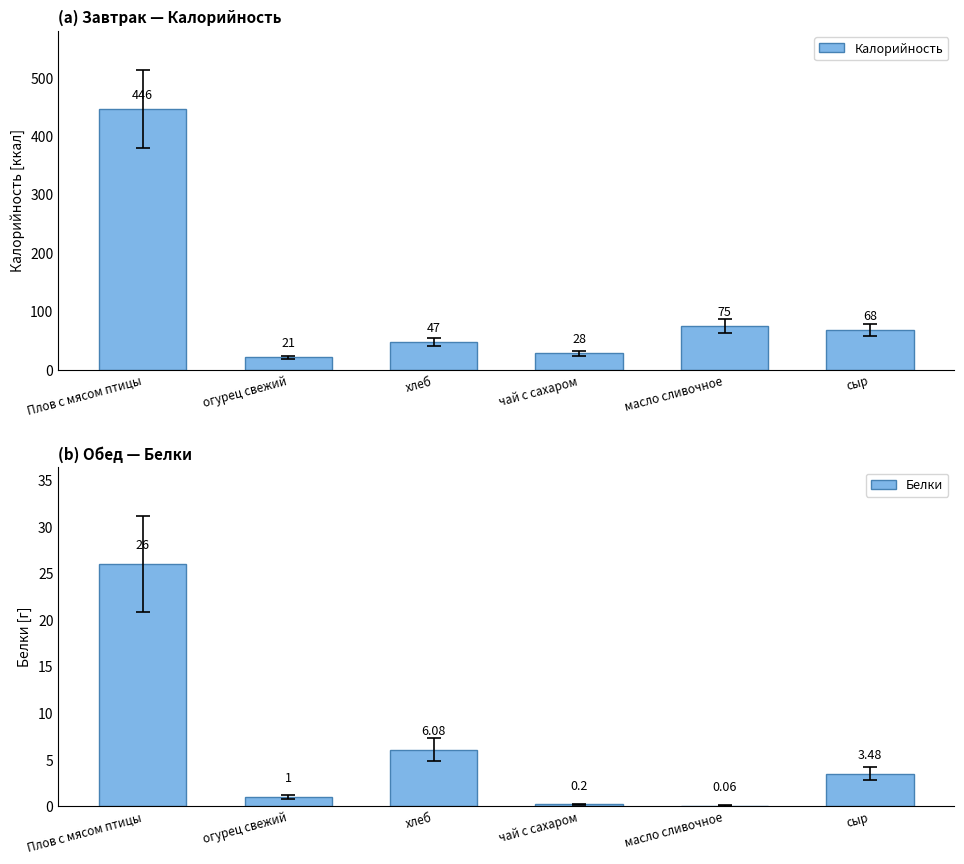

What is the average value of the Калорийность series?

114